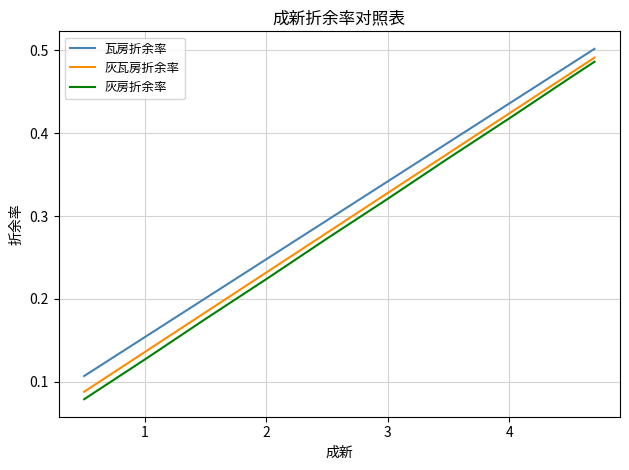

True or false: 灰房折余率 and 灰瓦房折余率 intersect in this chart.

False